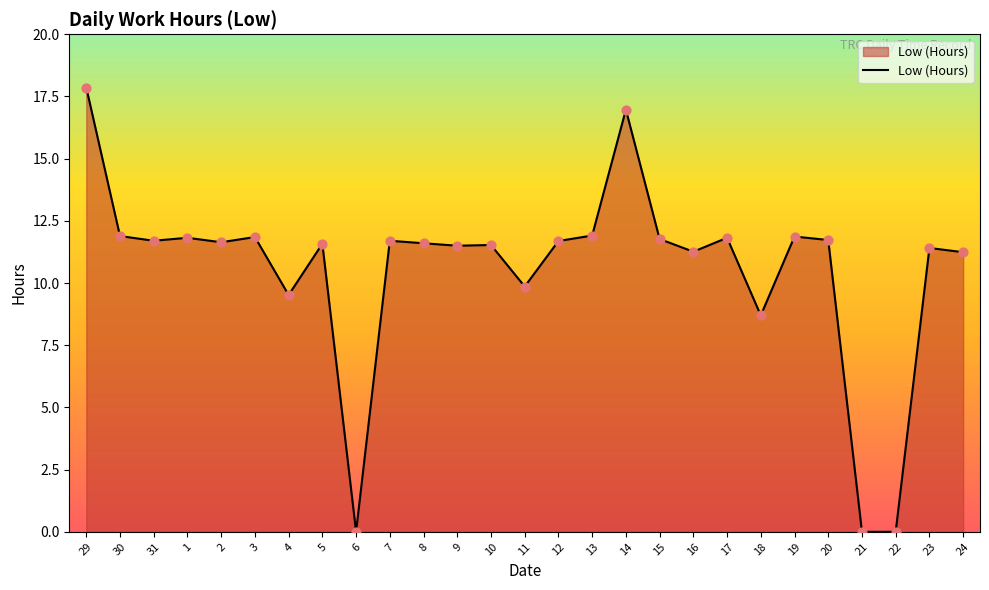

Which has a higher value, 29 or 9?

29